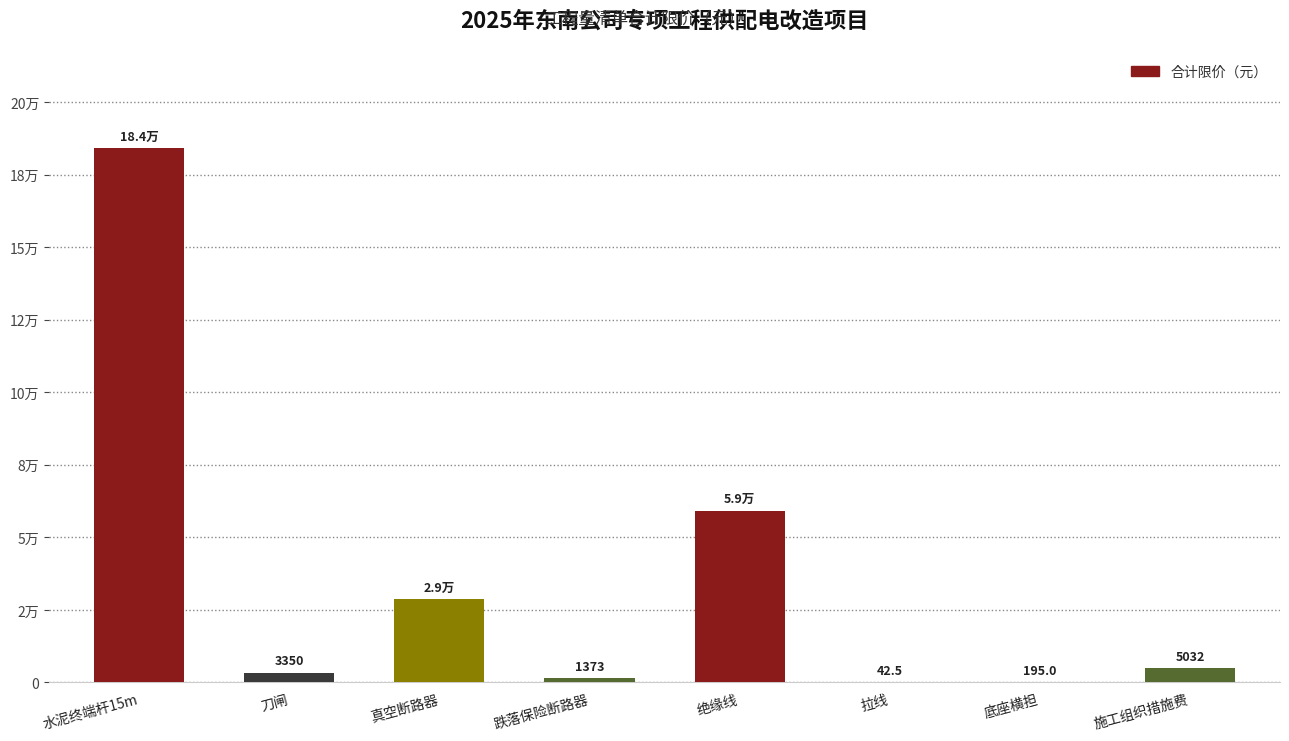

List the labels in order of value, smallest first.

拉线, 底座横担, 跌落保险断路器, 刀闸, 施工组织措施费, 真空断路器, 绝缘线, 水泥终端杆15m